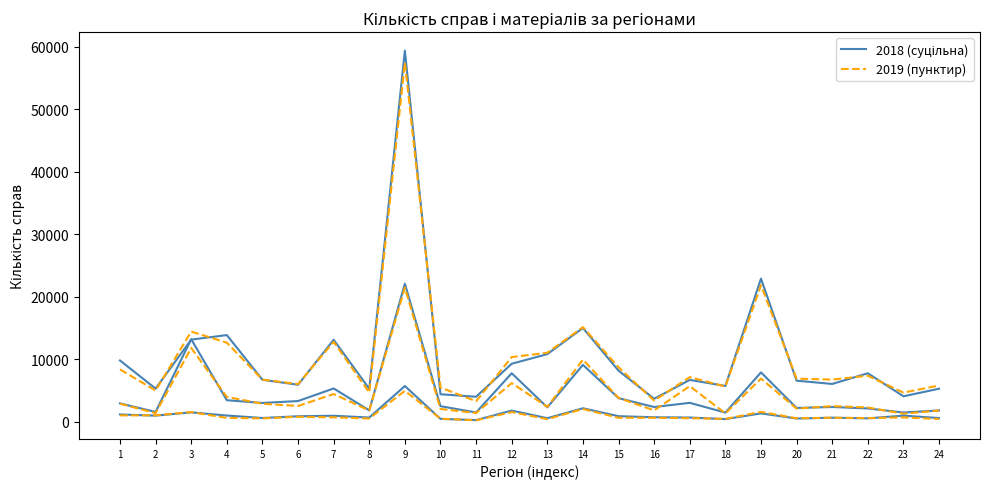

List the series in order of their peak value, highest first.

2018 (суцільна), 2019 (пунктир)